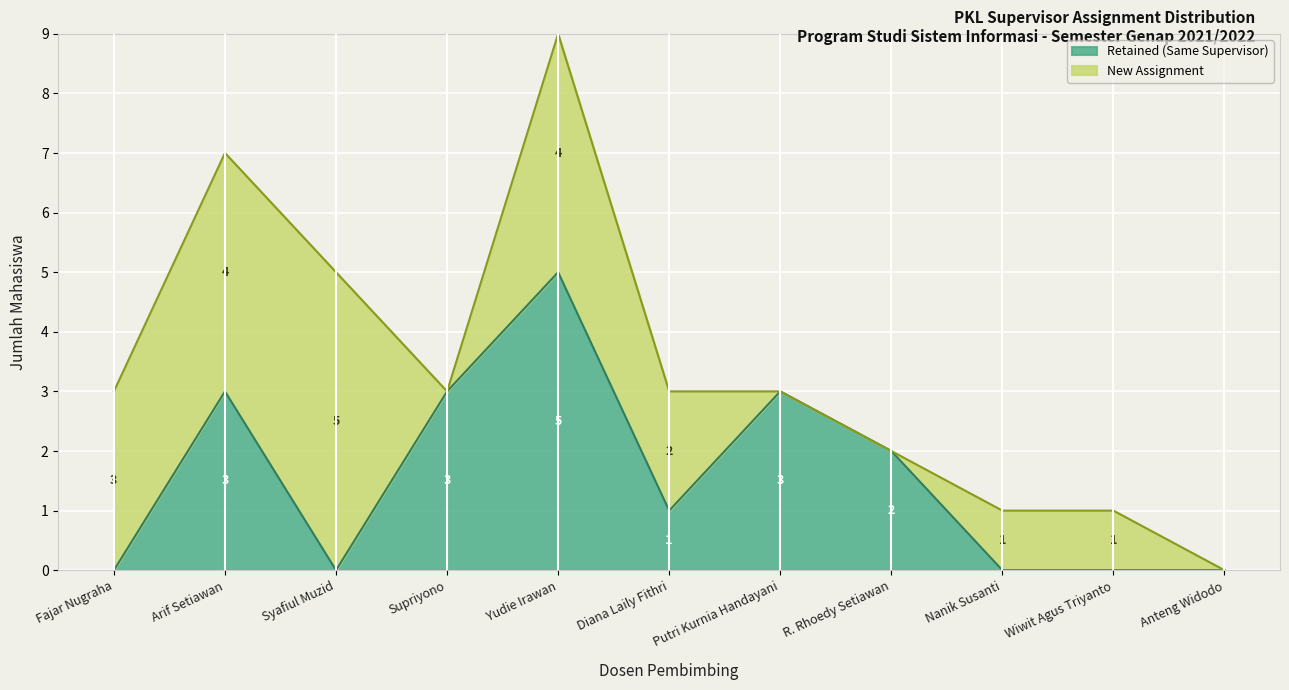

What is the difference between the values at Supriyono and Anteng Widodo?

3